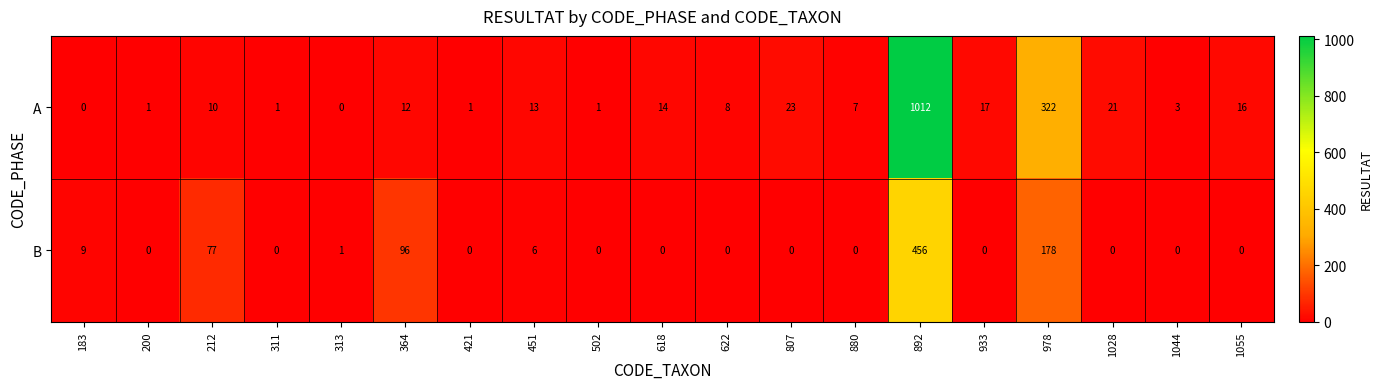

At which label is A closest to 506?

978